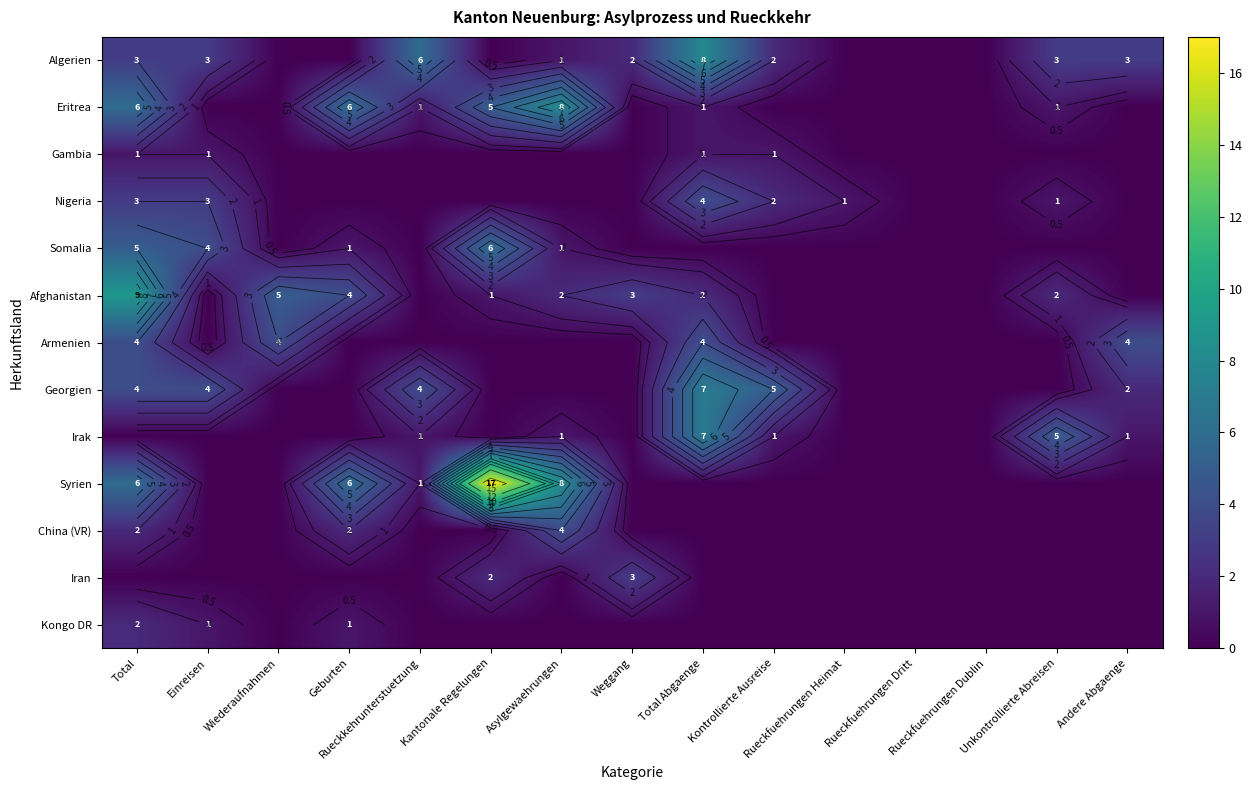

How many series are shown in this chart?

13